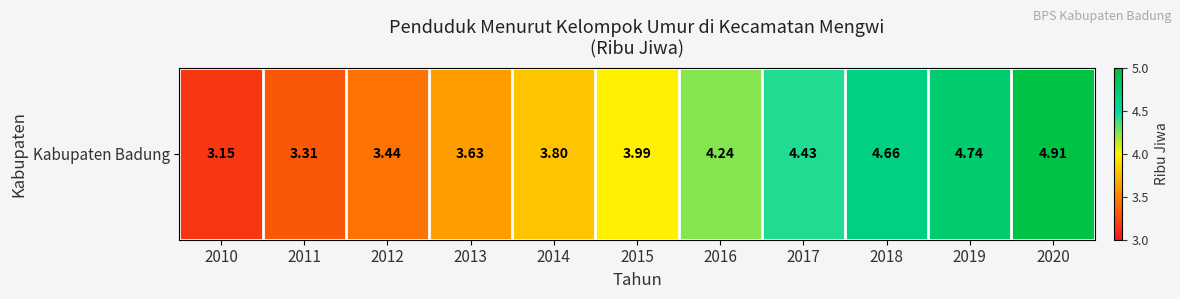

What is the approximate value at 2017?

4.4